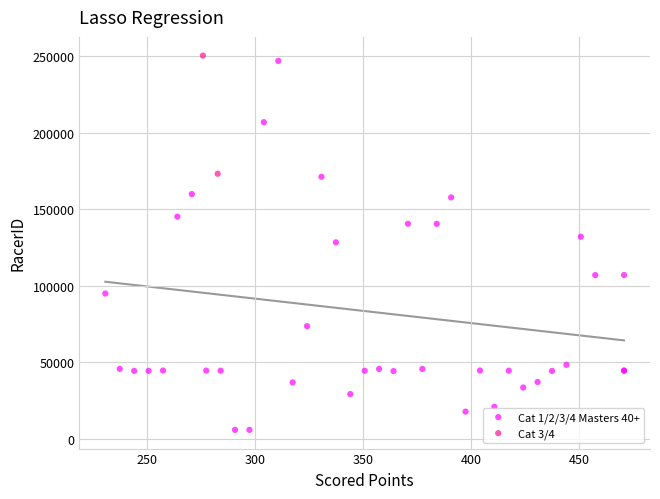

What are all the series names shown in the legend?

Cat 1/2/3/4 Masters 40+, Cat 3/4